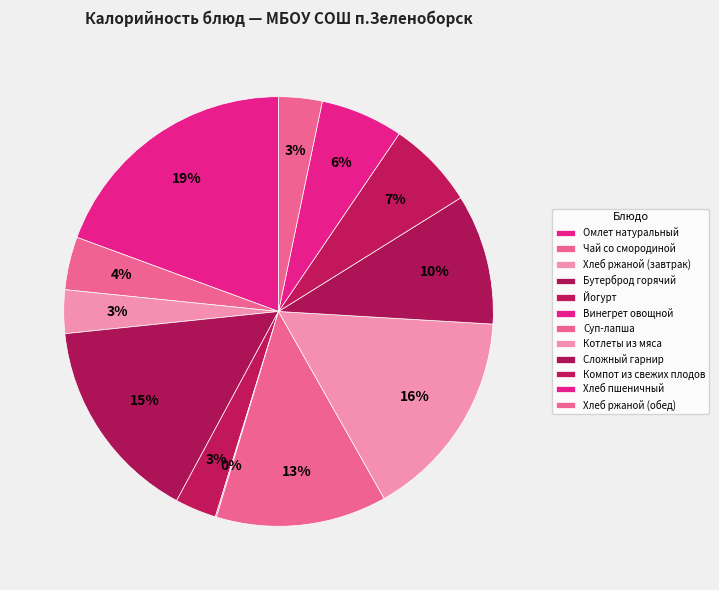

Which slice is the smallest?

Винегрет овощной